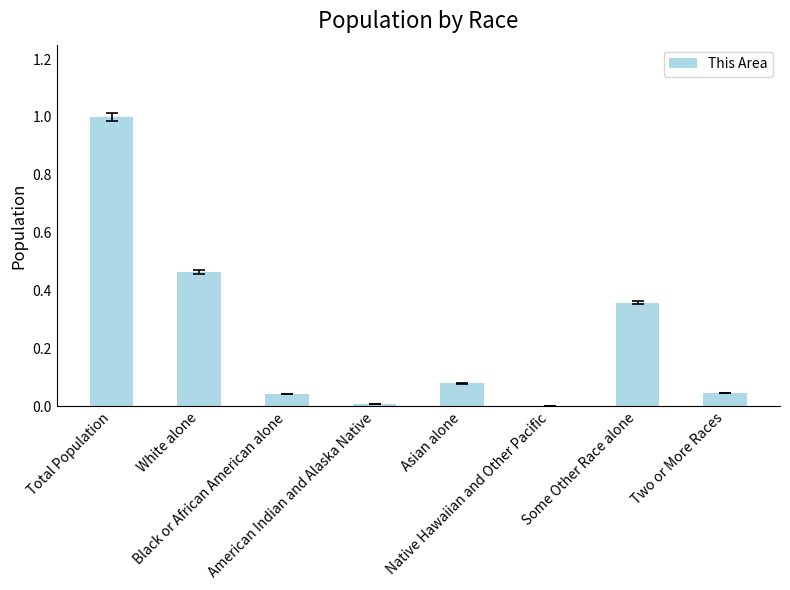

What is the sum of all values?

2.0